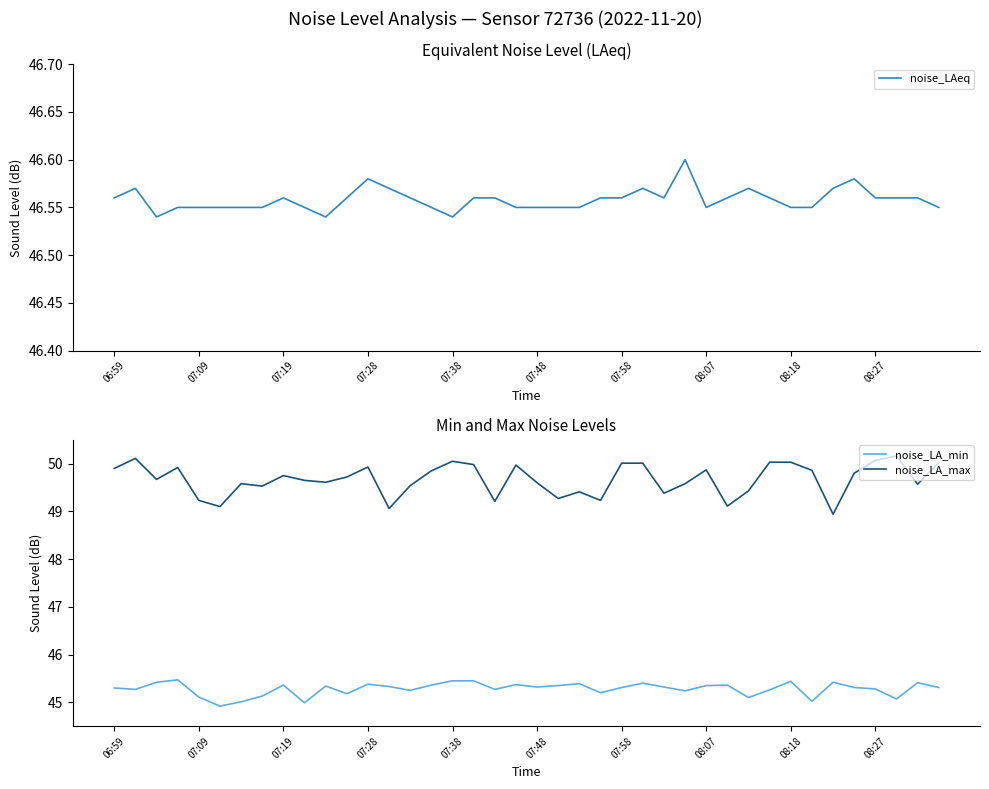

Which category has the lowest value in the noise_LA_max series?

34